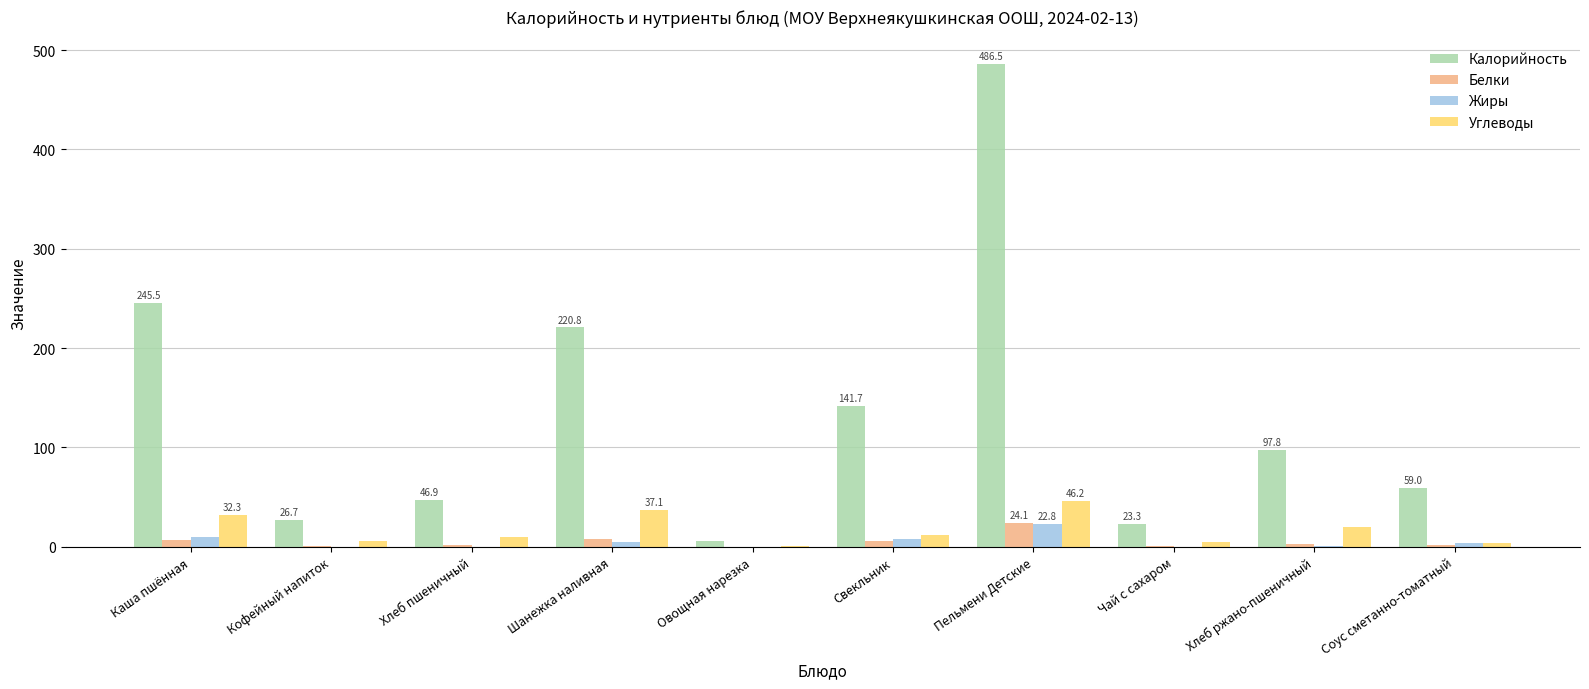

What is the approximate value of Калорийность at Чай с сахаром?

23.3